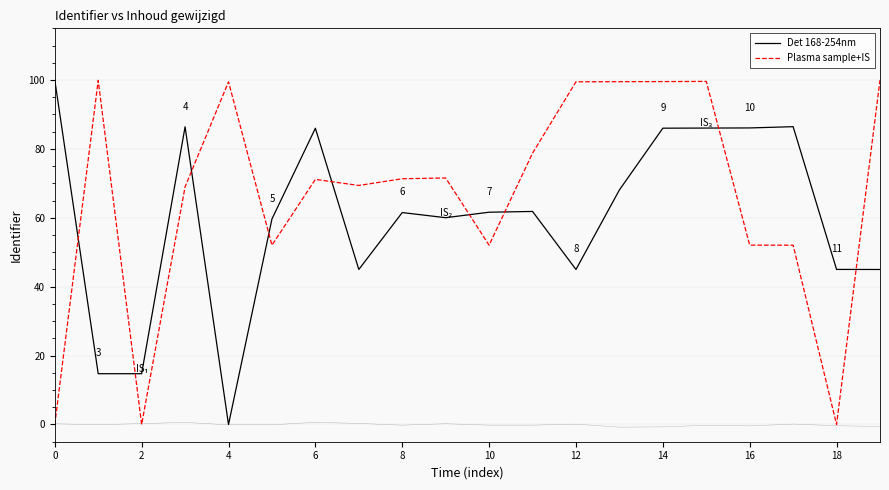

The value of Det 168-254nm at 2 is 8.1. True or false?

False